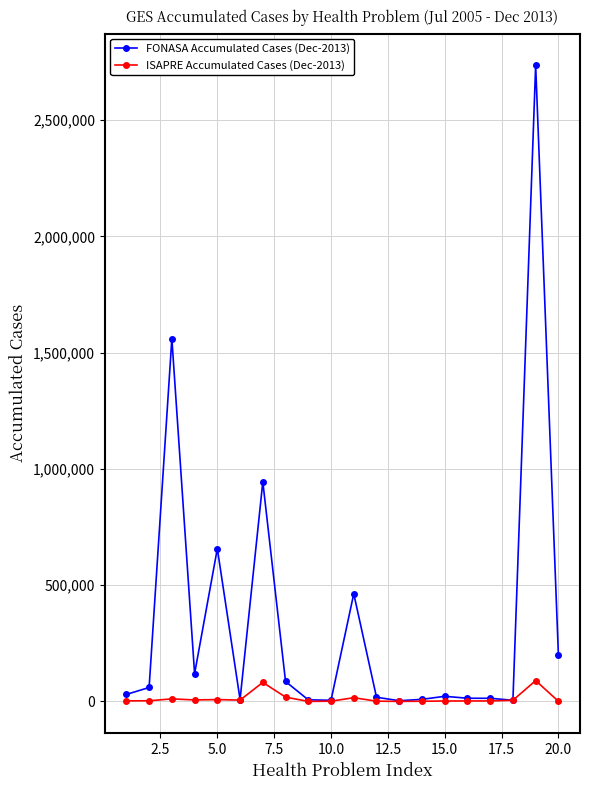

Which series has the largest range (max minus min)?

FONASA Accumulated Cases (Dec-2013)